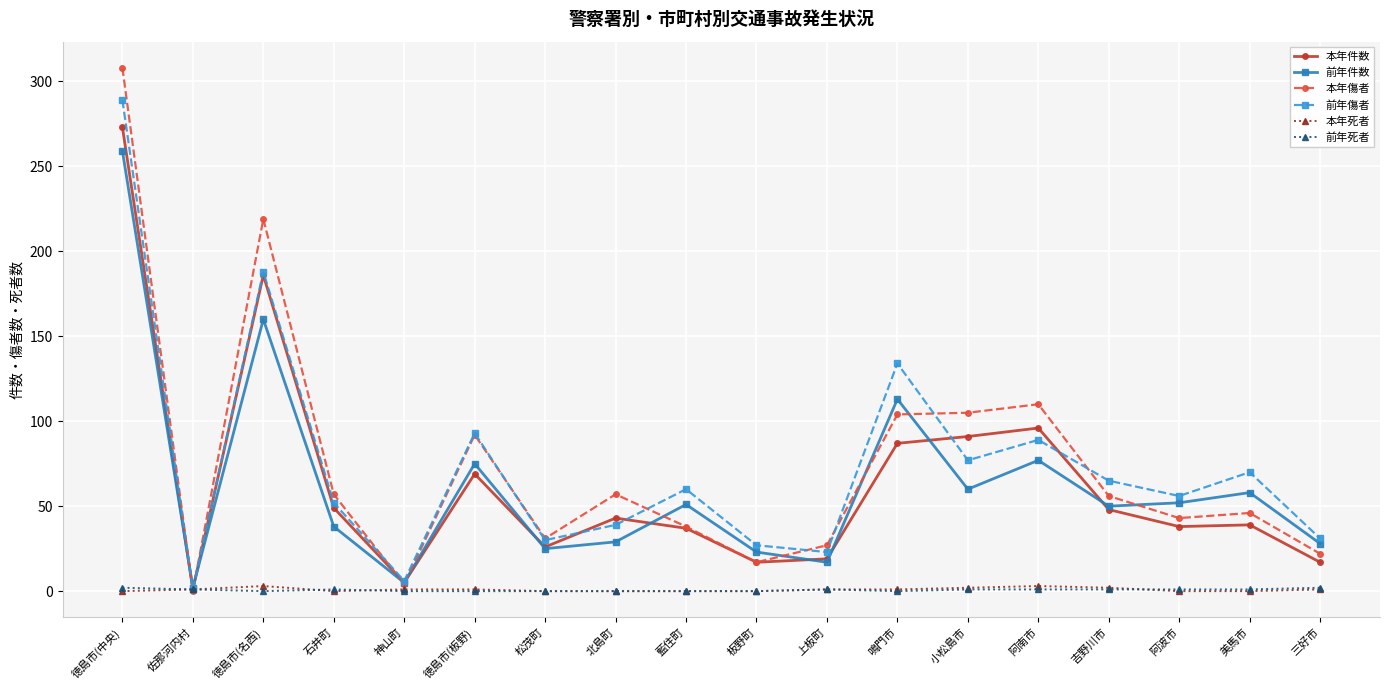

What is the difference between the maximum and minimum values in the 本年死者 series?

3